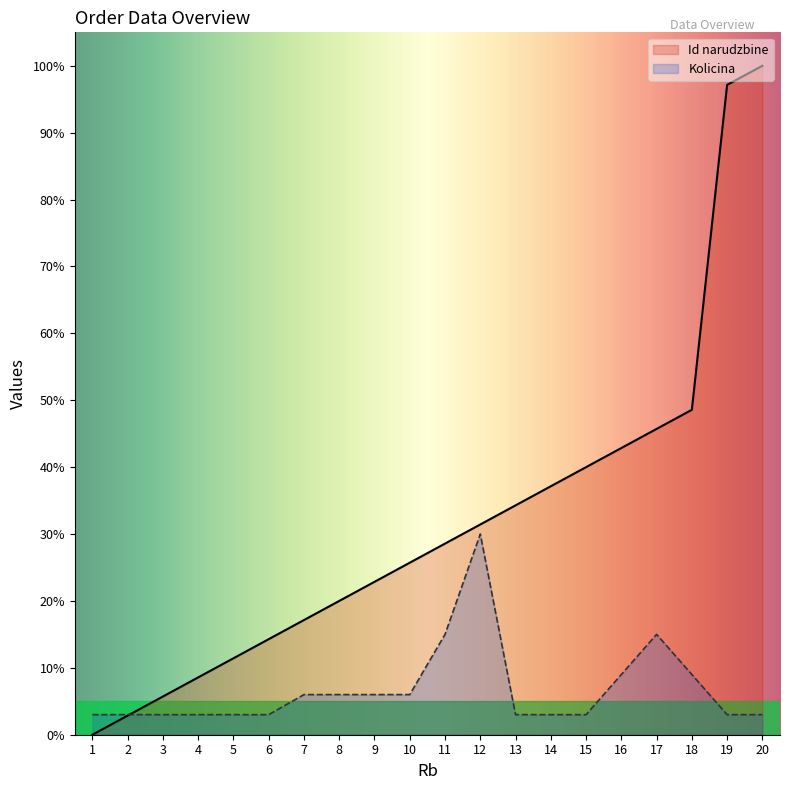

Reading left to right, what are all the values shown in this chart?

Id narudzbine: 0.0	2.9	5.7	8.6	11.4	14.3	17.1	20.0	22.9	25.7	28.6	31.4	34.3	37.1	40.0	42.9	45.7	48.6	97.1	100.0
Kolicina: 3.0	3.0	3.0	3.0	3.0	3.0	6.0	6.0	6.0	6.0	15.0	30.0	3.0	3.0	3.0	9.0	15.0	9.0	3.0	3.0